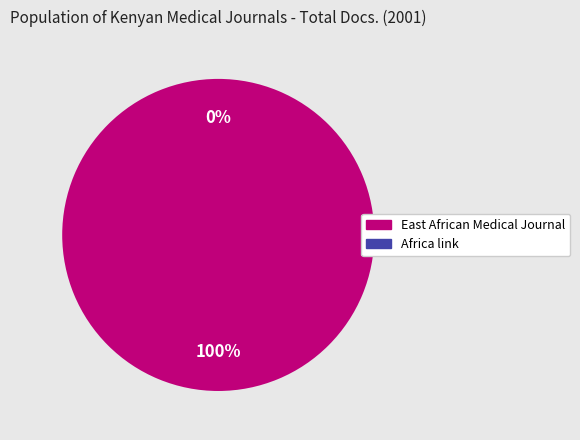

What percentage is the East African Medical Journal slice, to the nearest percent?

100%